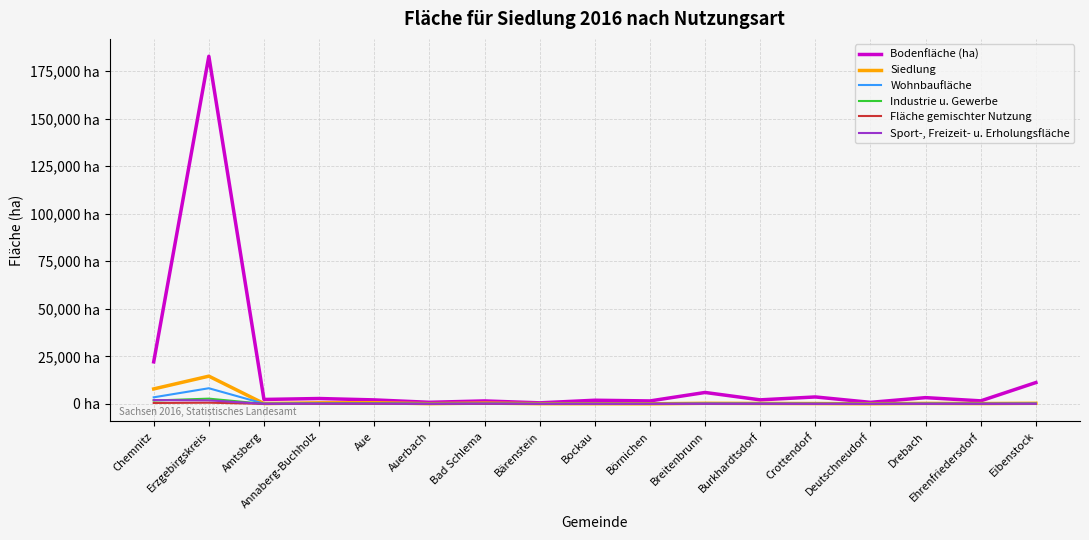

What value does the Bodenfläche (ha) series have at Annaberg-Buchholz?

2815